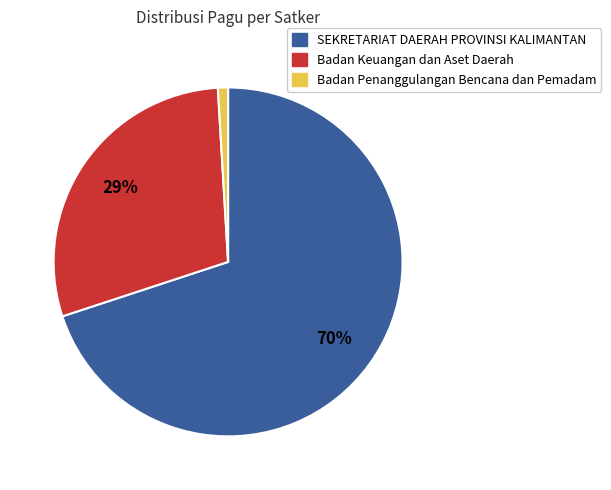

To the nearest percent, what is the difference between the largest and smallest slice percentages?

69%